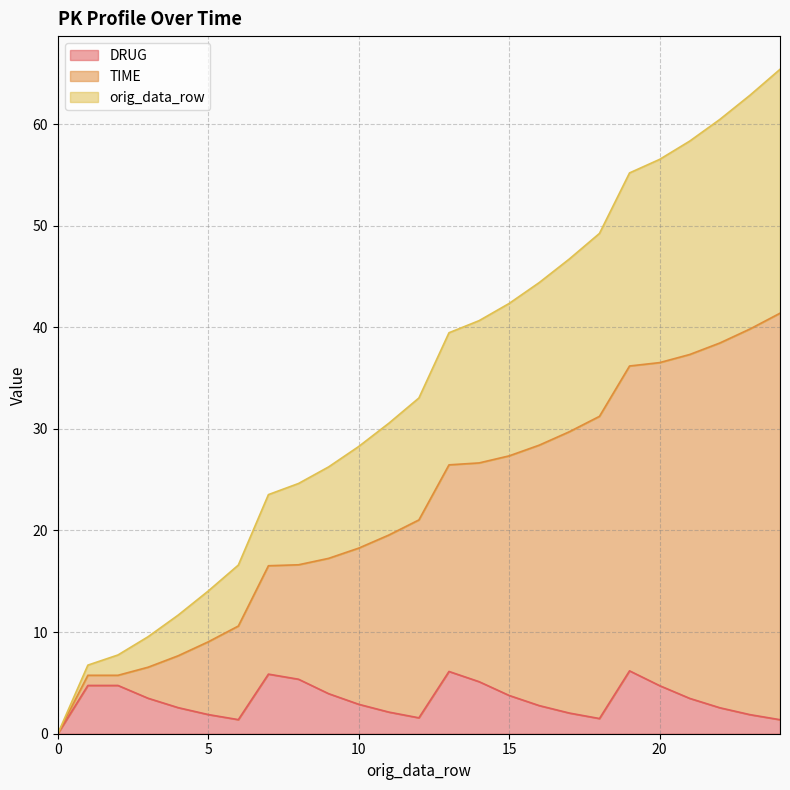

At which label is DRUG closest to 3?

10